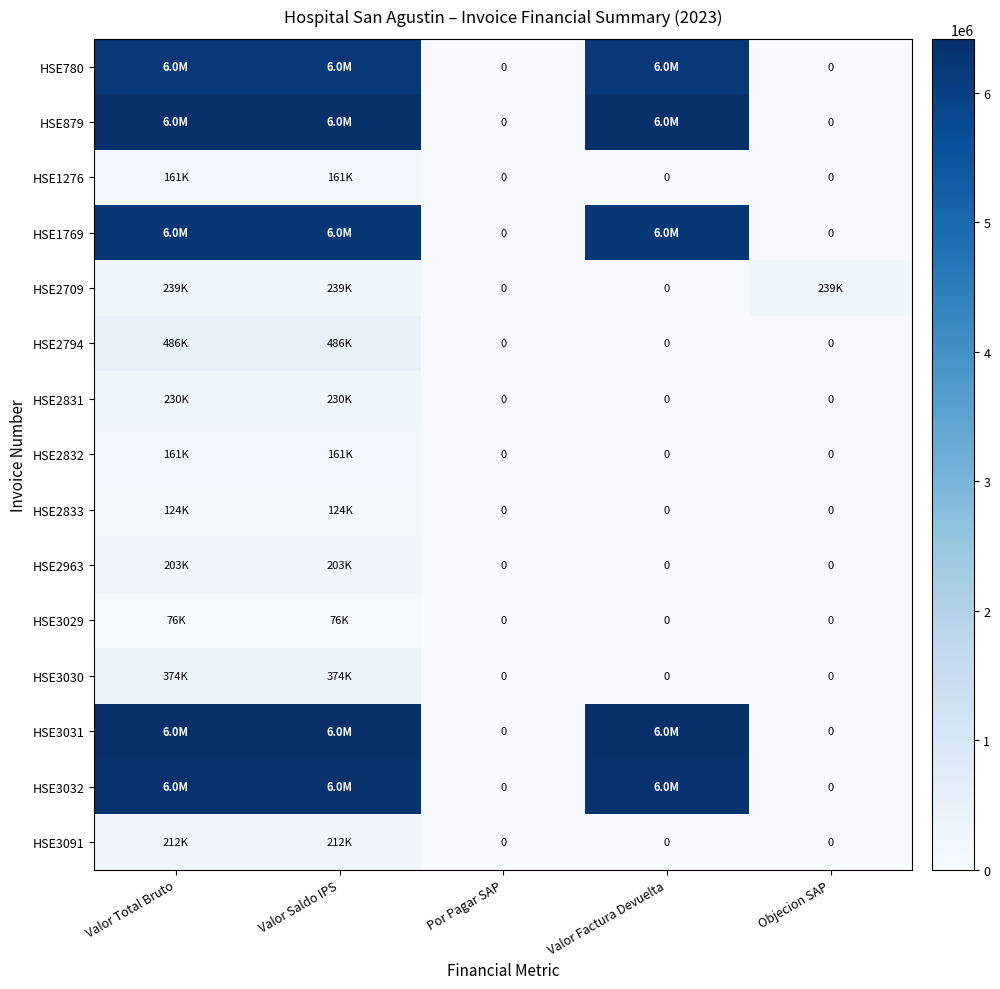

The HSE879 series shows 10107541 at Valor Factura Devuelta. True or false?

False